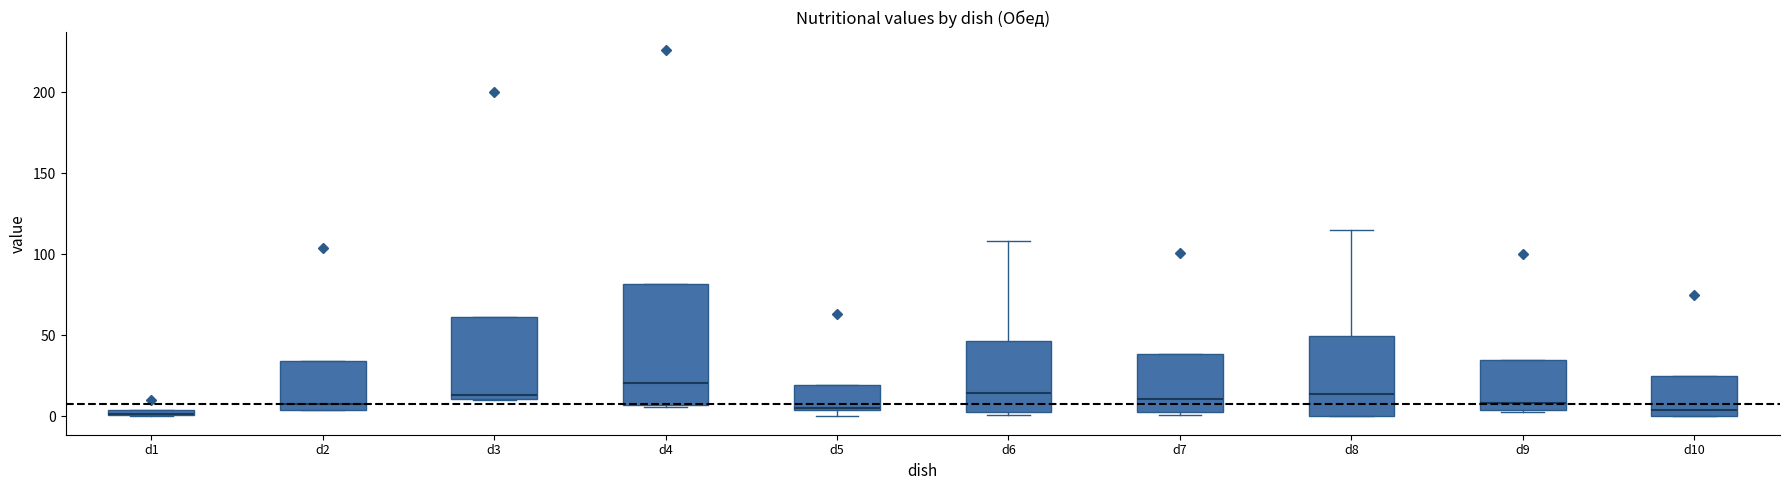

Comparing the boxes themselves (not the whiskers), which one is the tallest?

d4